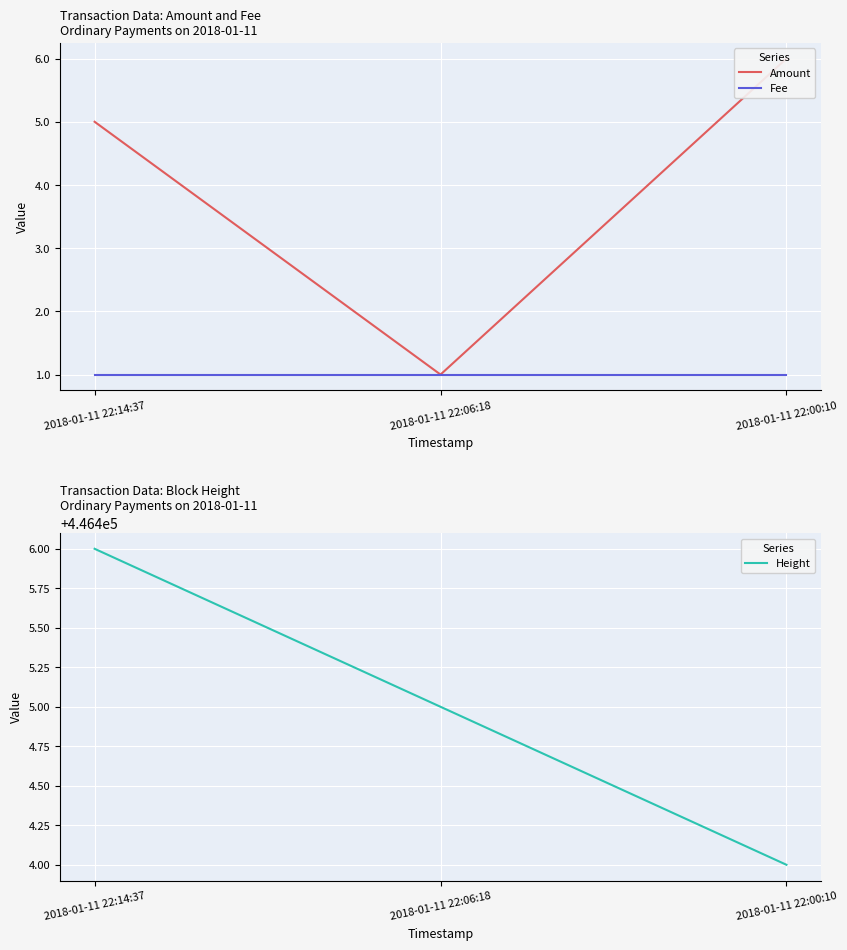

Reading left to right, list all the values displayed in this chart.

Amount: 2018-01-11 22:14:37=5	2018-01-11 22:06:18=1	2018-01-11 22:00:10=6
Fee: 2018-01-11 22:14:37=1	2018-01-11 22:06:18=1	2018-01-11 22:00:10=1
Height: 2018-01-11 22:14:37=446406	2018-01-11 22:06:18=446405	2018-01-11 22:00:10=446404